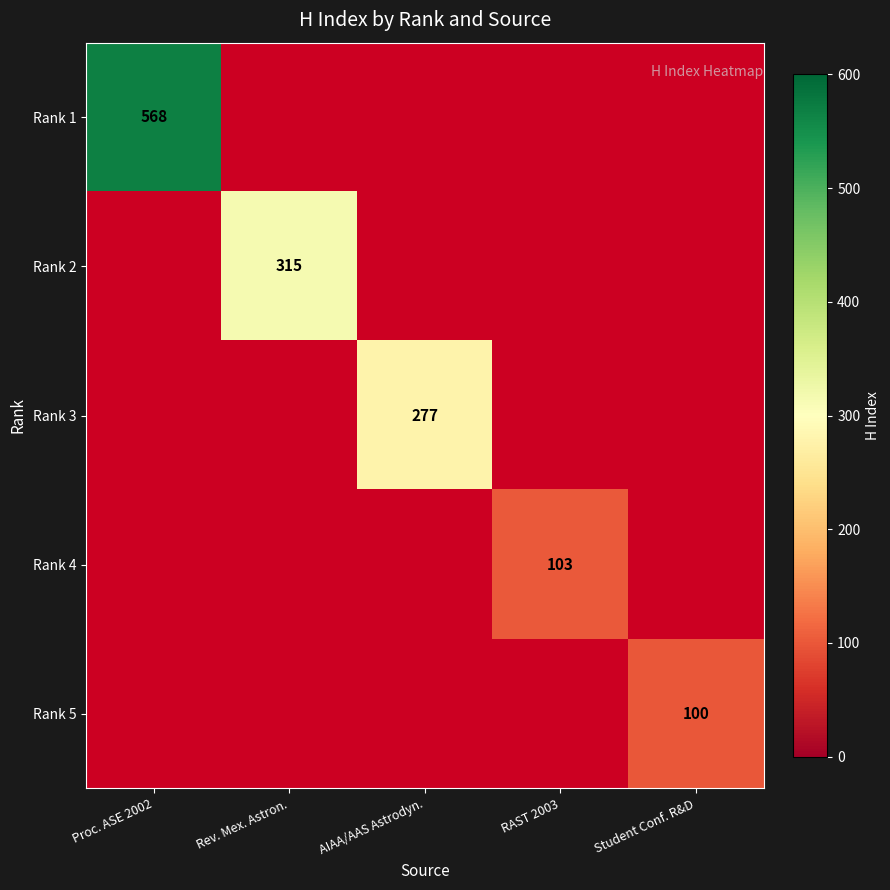

The Rank 3 series shows 374 at AIAA/AAS Astrodyn.. True or false?

False